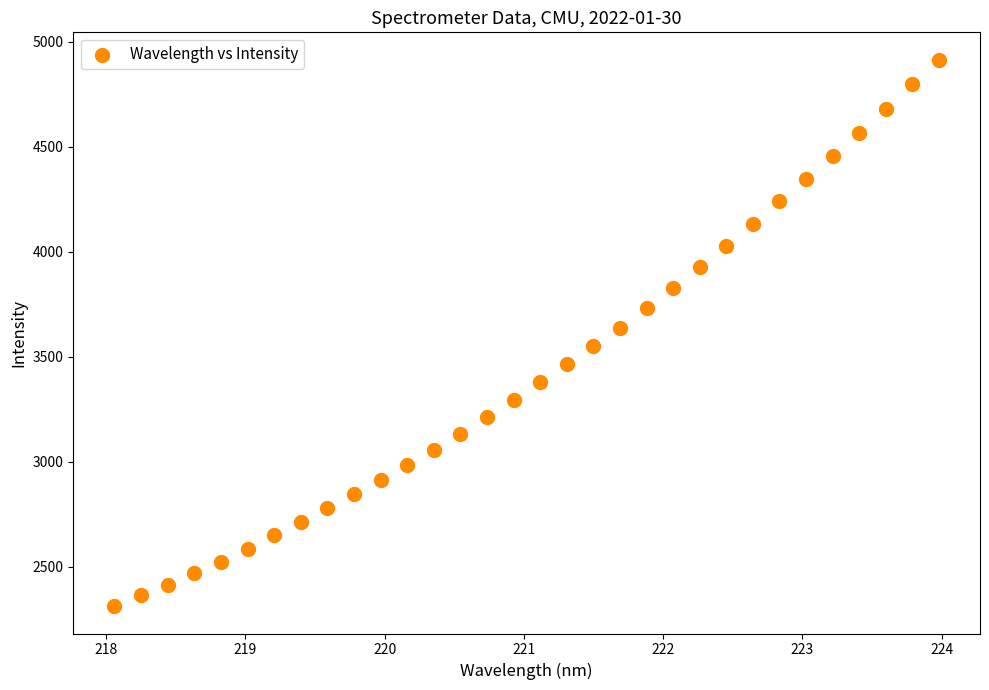

What is the range of X values (max minus min)?

5.9